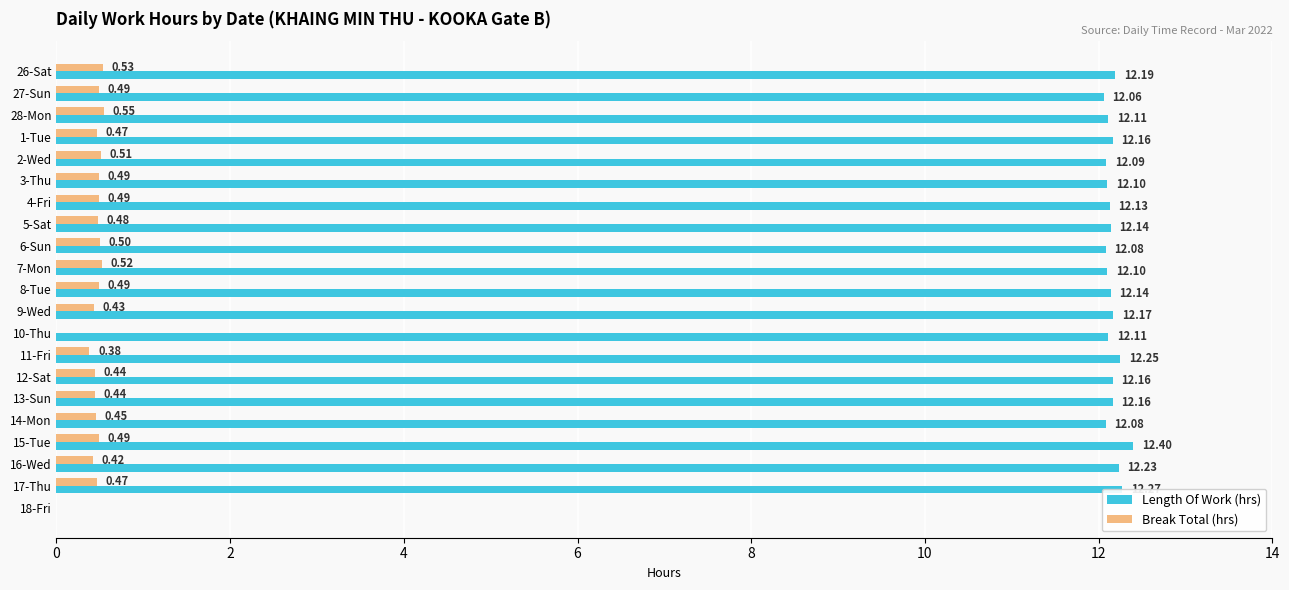

What is the sum of all Break Total (hrs) values?

9.0